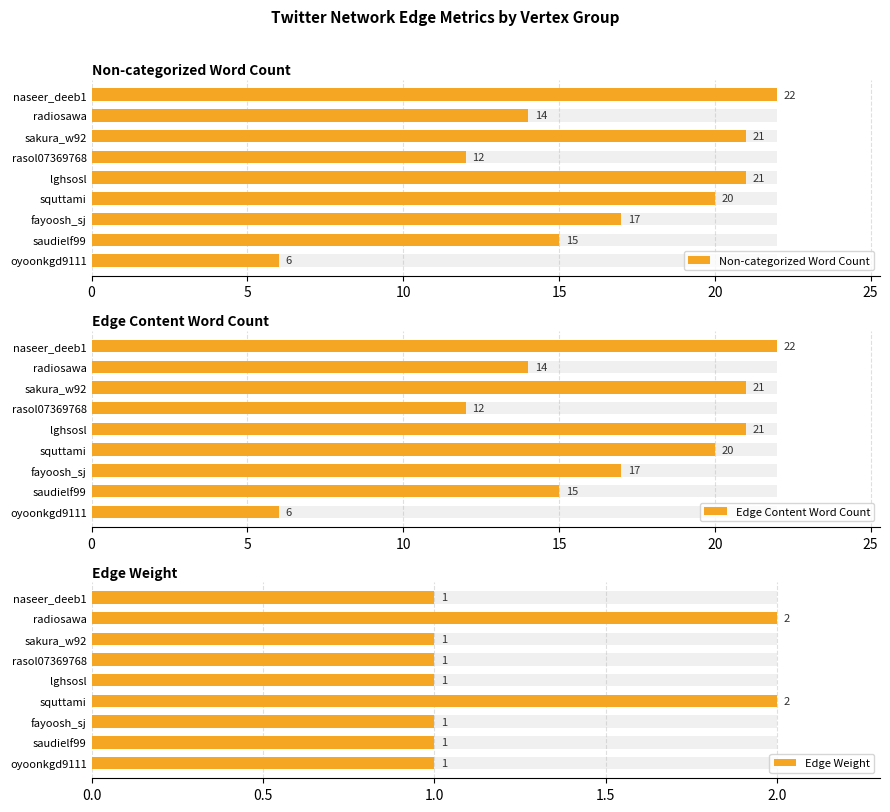

Which series changed the most between fayoosh_sj and squttami?

Non-categorized Word Count